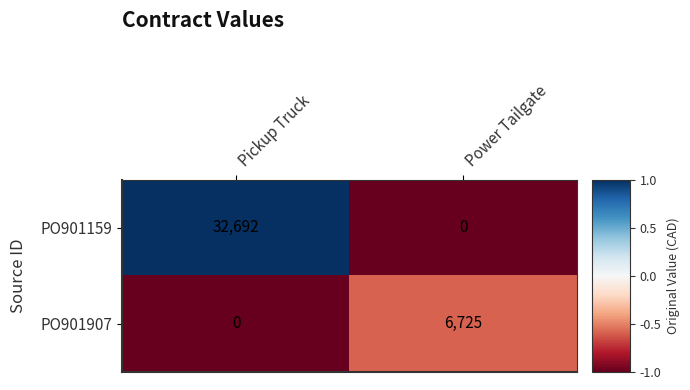

What value does the PO901907 series have at Power Tailgate?

6725